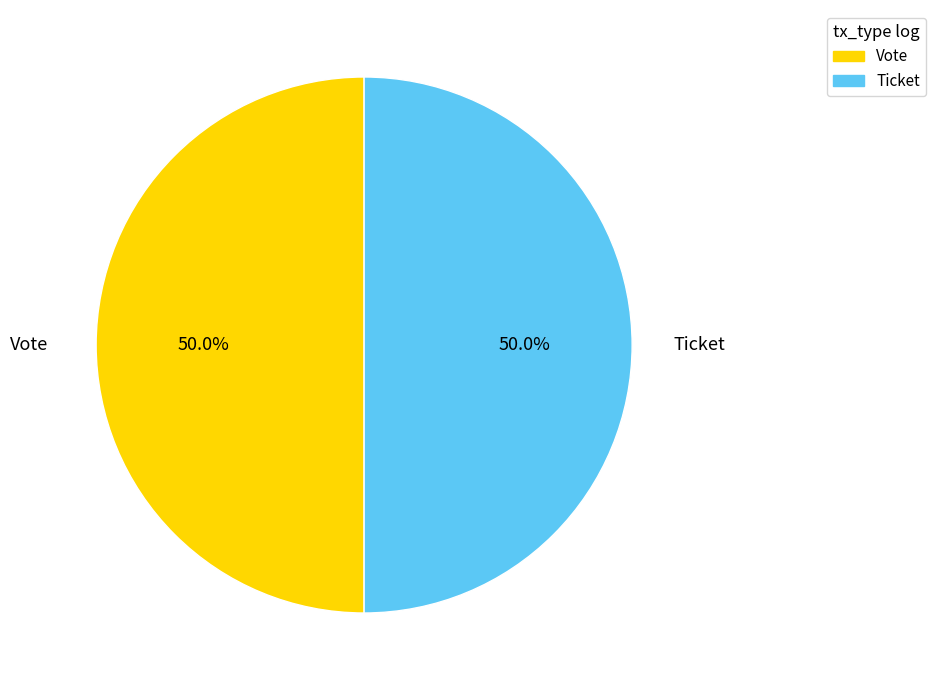

How many segments does this pie chart have?

2